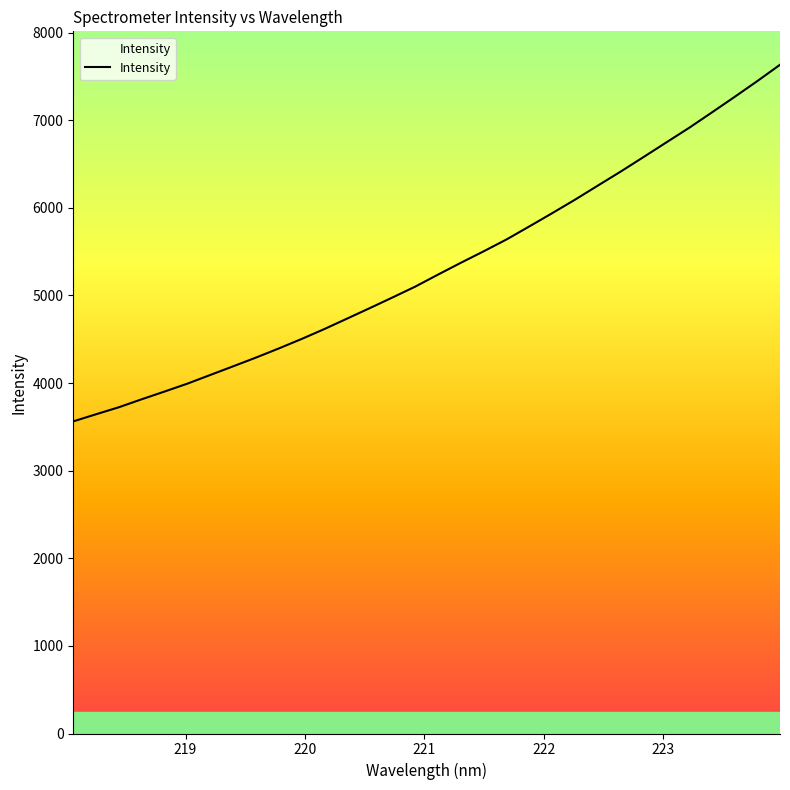

Reading left to right, extract all data points from this chart.

3562.7	3644.2	3724.2	3815.2	3903.4	3993.4	4092.1	4190.7	4290.3	4394.3	4502.4	4616.0	4735.7	4855.9	4978.0	5102.3	5239.6	5374.1	5505.0	5640.0	5788.8	5939.4	6093.2	6253.8	6413.3	6578.6	6745.6	6911.8	7087.6	7265.4	7446.3	7633.2